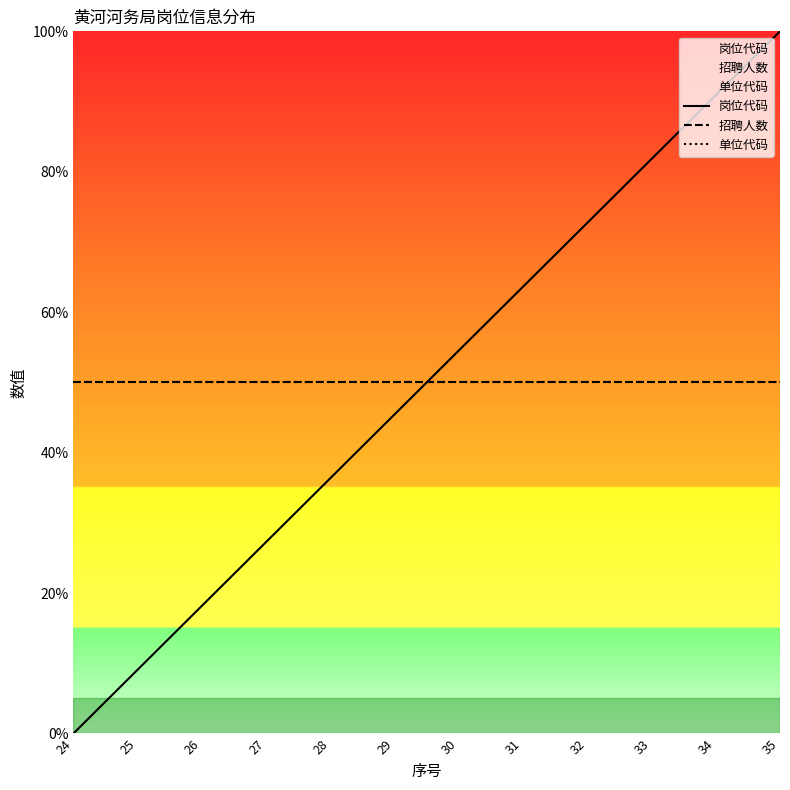

List the labels in order of 单位代码 value, largest first.

24, 25, 26, 27, 28, 29, 30, 31, 32, 33, 34, 35